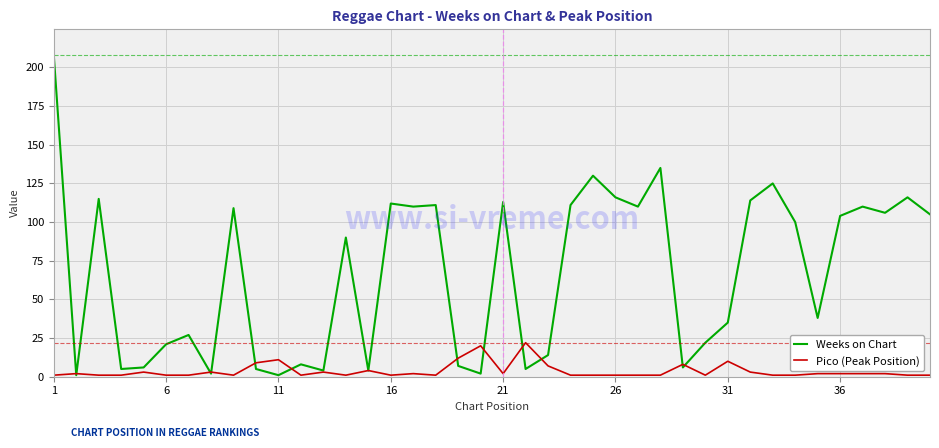

Which series has the largest total across all categories?

Weeks on Chart